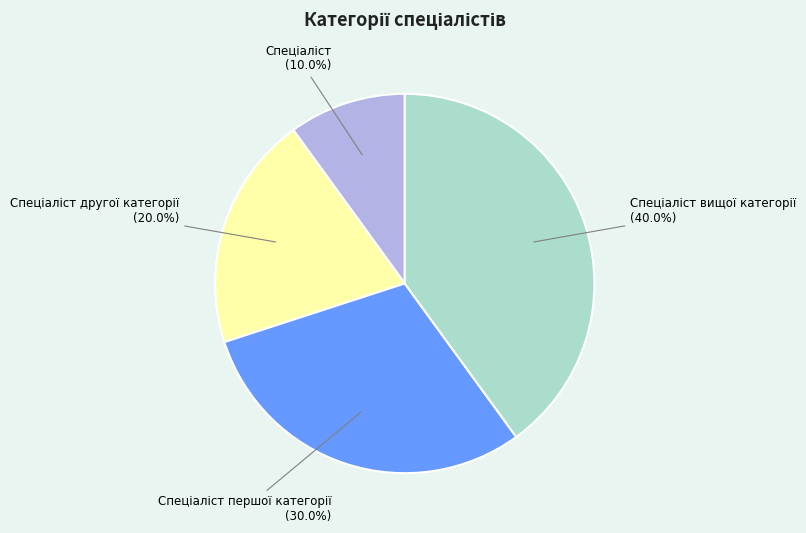

Does any single category account for the majority?

No